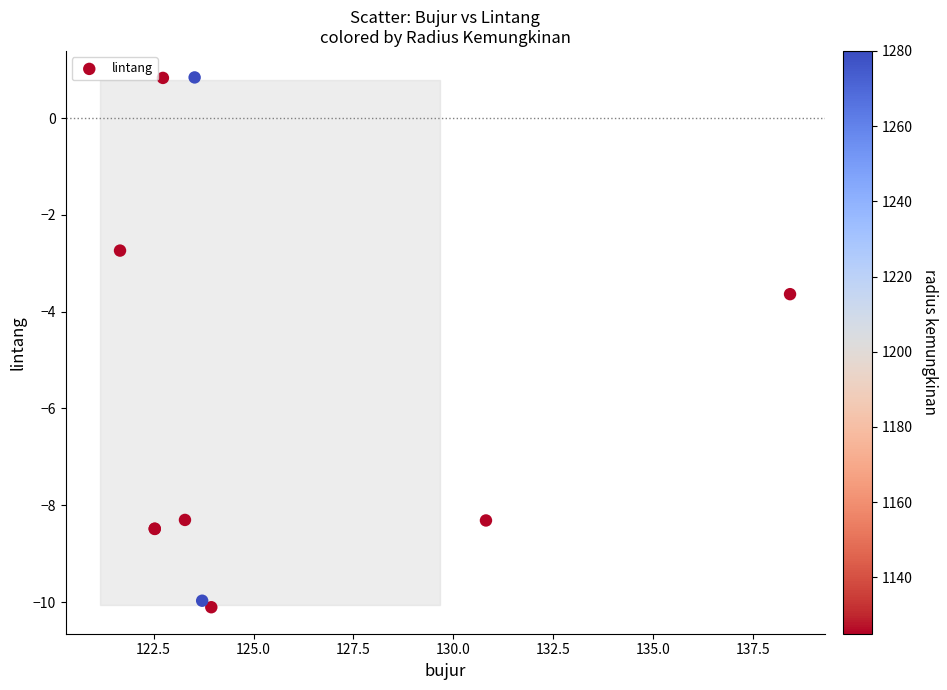

What Y value in the scatter plot is closest to -4?

-3.6